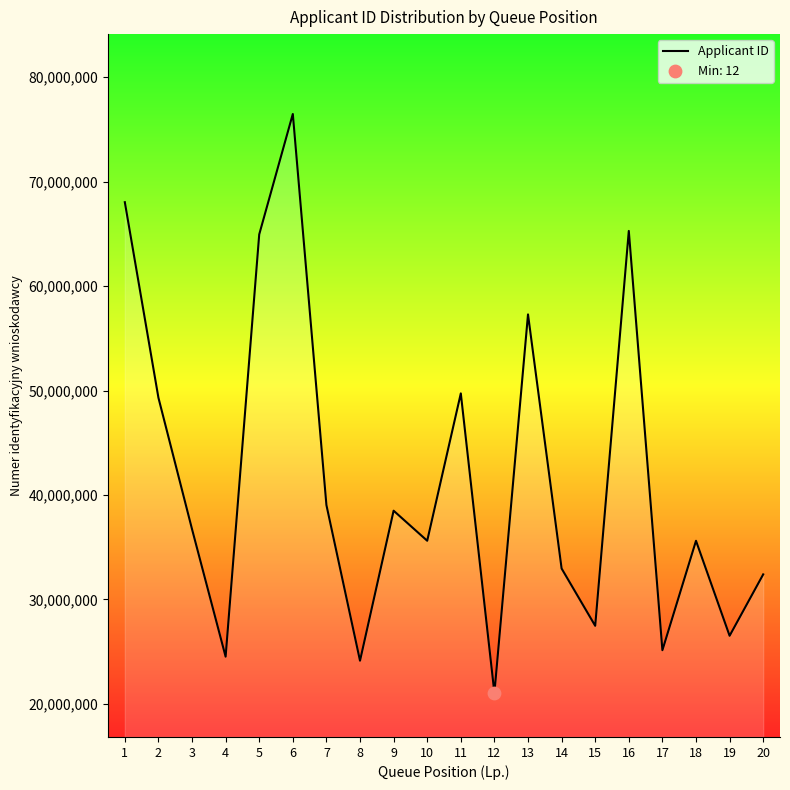

Between 5 and 8, which is larger?

5